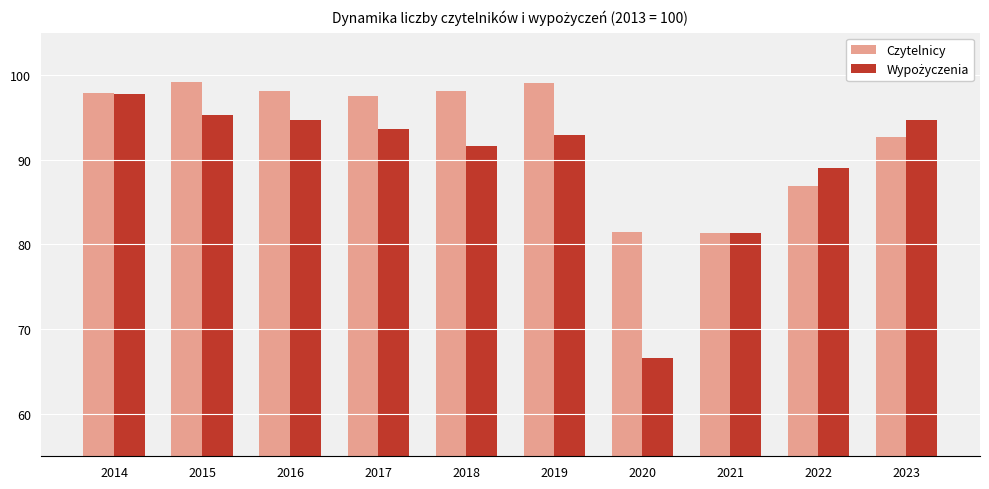

What is the highest value of the Czytelnicy series?

99.2